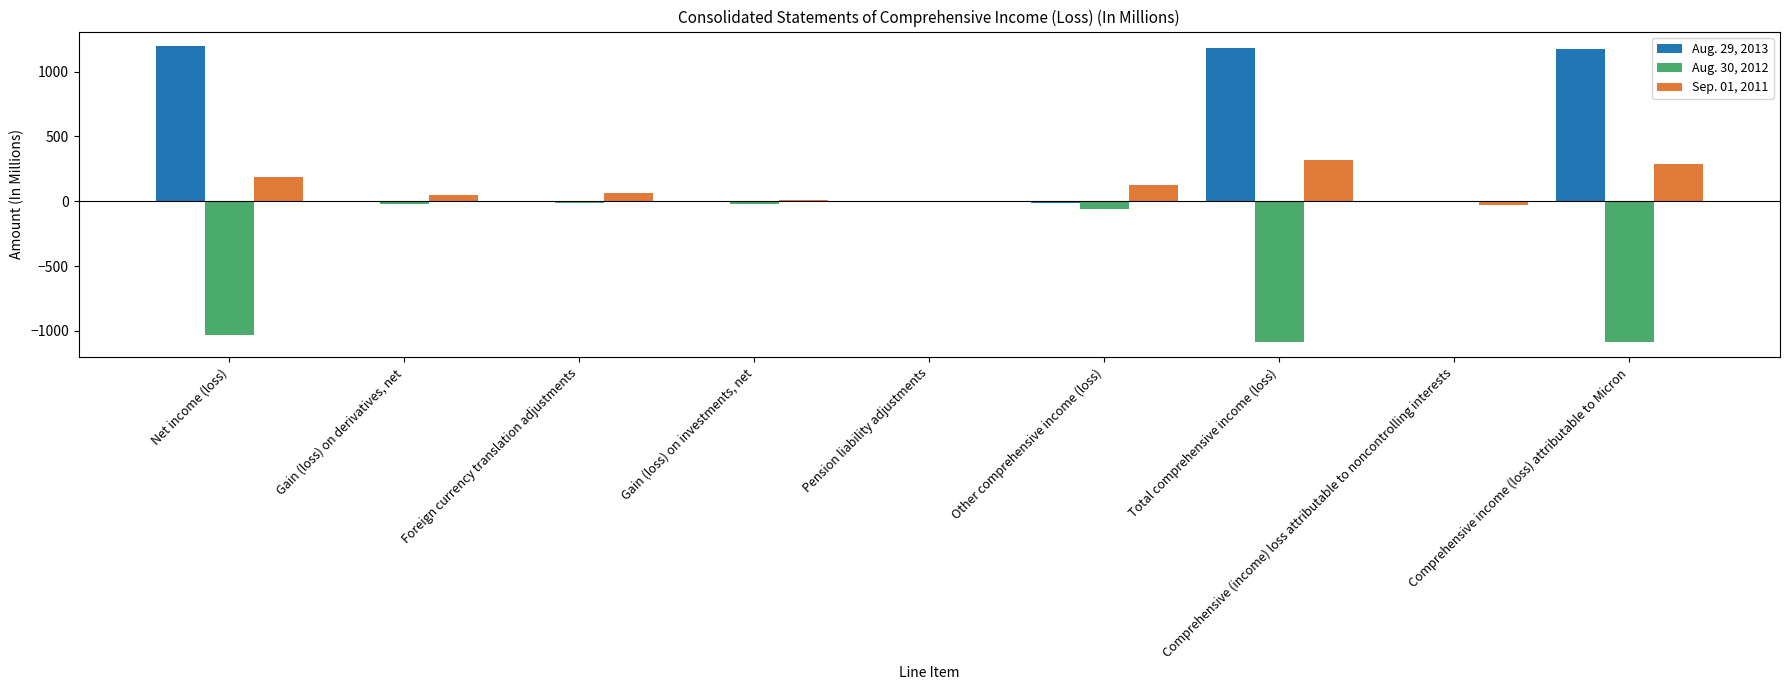

What is the total value across all series at Net income (loss)?

353